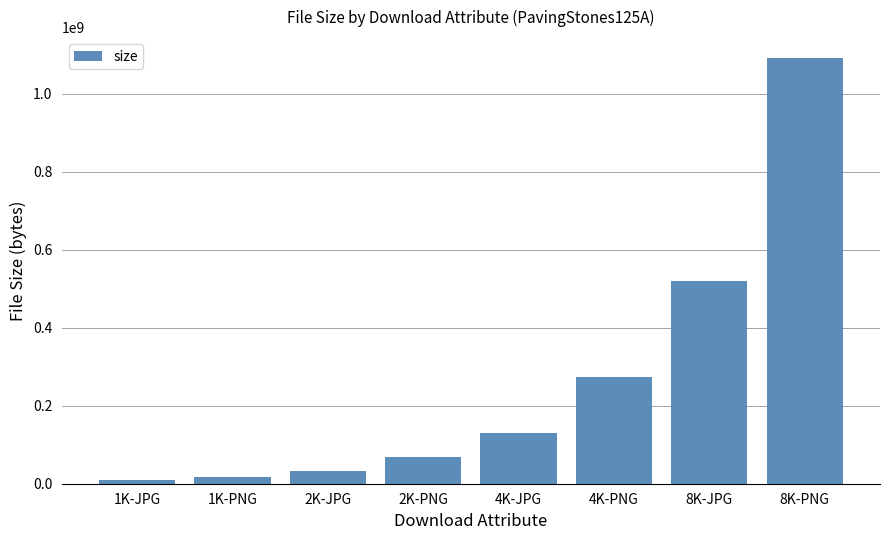

Reading right to left, list all the values displayed in this chart.

1090898764	519366386	274221139	130291434	68987515	32498520	17873146	8549632